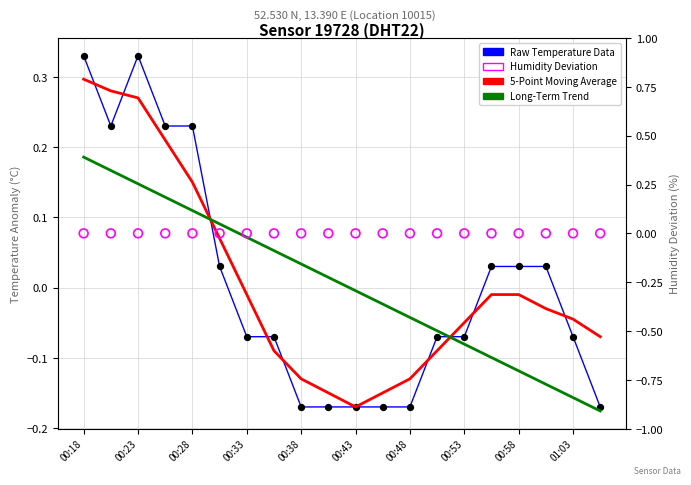

What is the total value across all series at 00:53?

-0.1